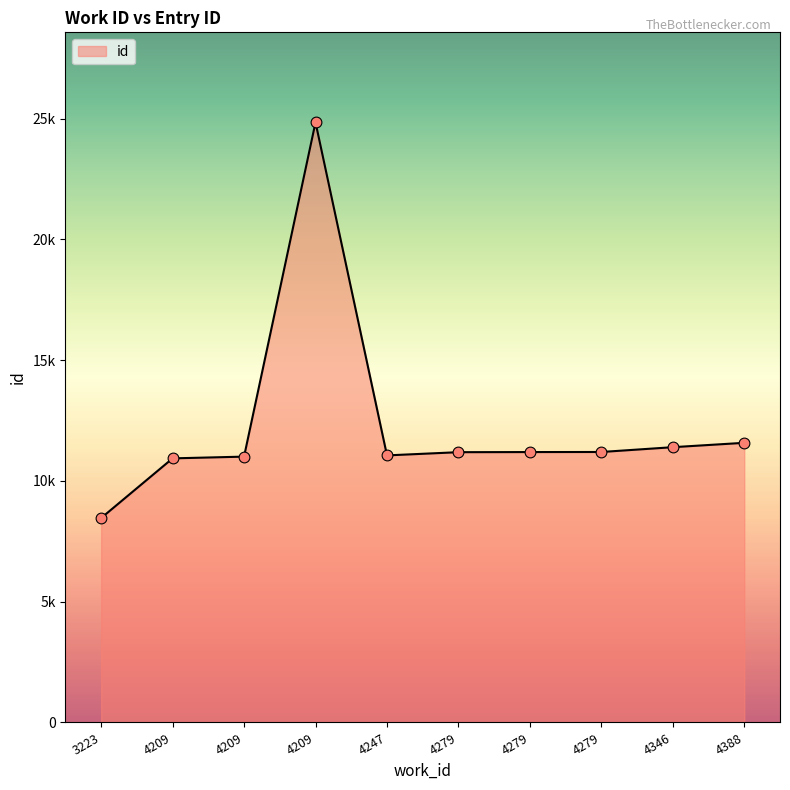

Between 4279 and 4346, which is larger?

4346